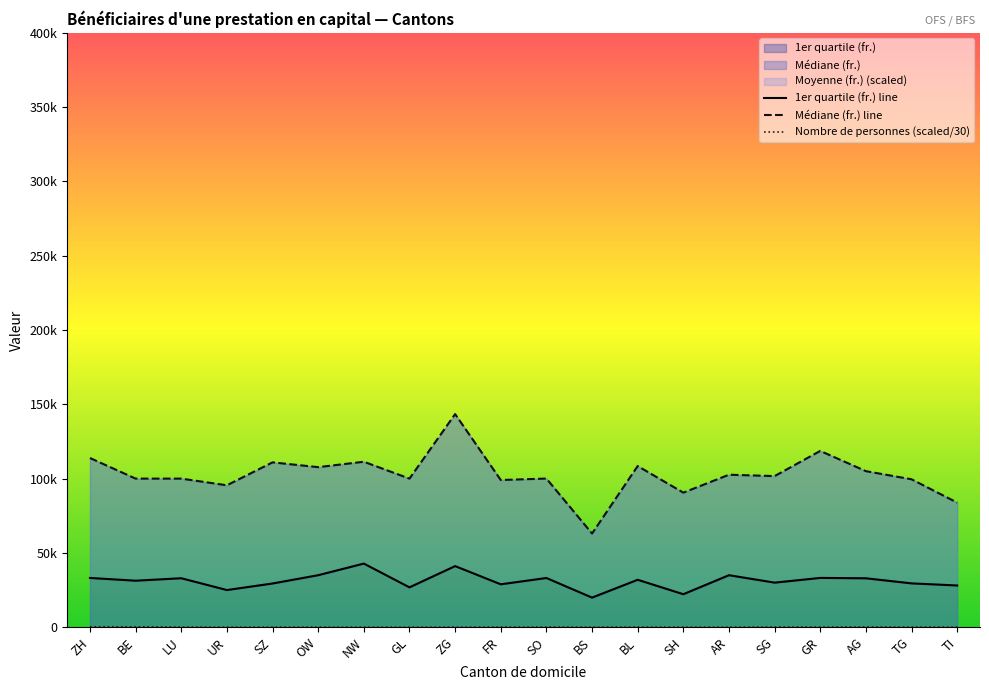

List the series in order of their overall mean, lowest first.

Nombre de personnes (scaled/30), 1er quartile (fr.) line, Médiane (fr.) line